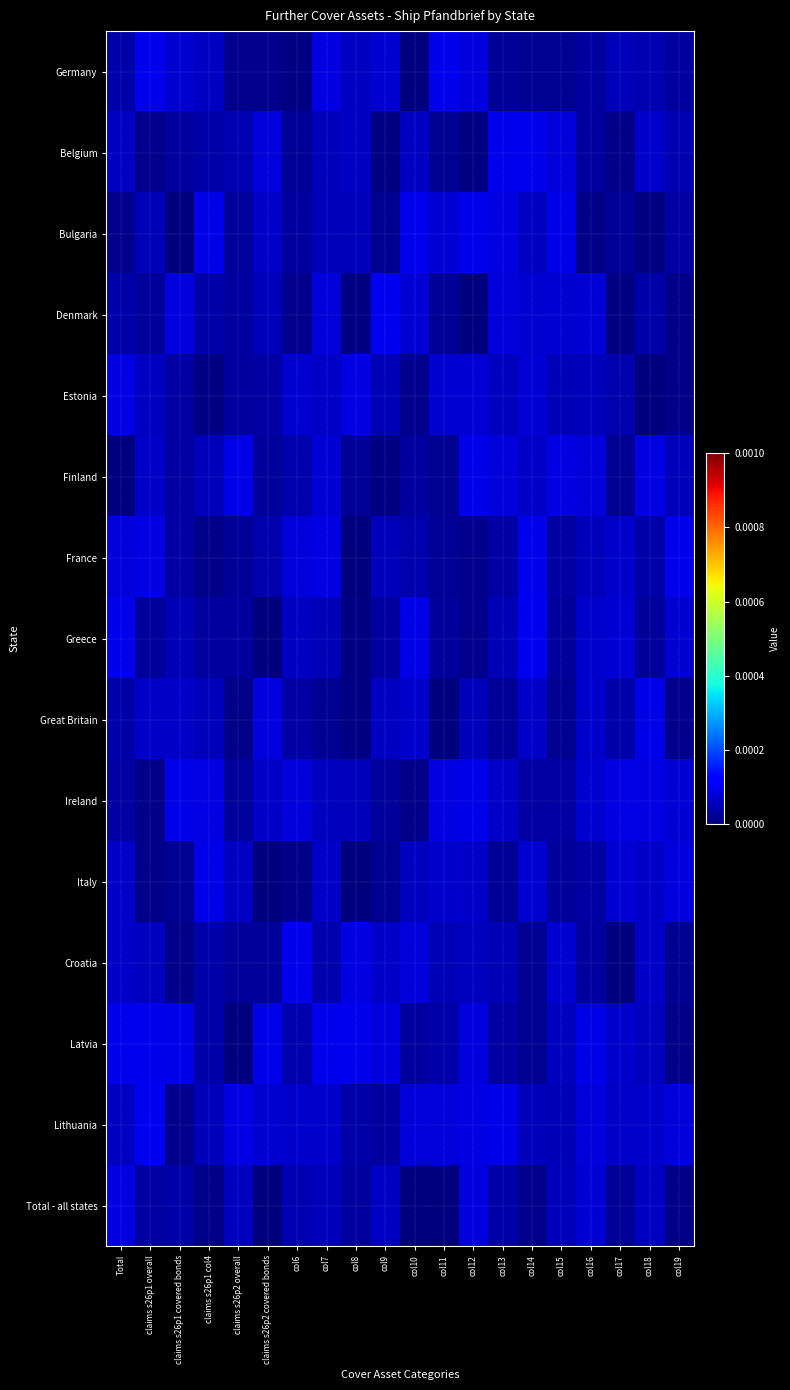

At claims s26p2 overall, list the series in order from largest to smallest.

Finland, Lithuania, Italy, Total - all states, Belgium, Estonia, Greece, Denmark, Croatia, Bulgaria, Ireland, France, Germany, Great Britain, Latvia